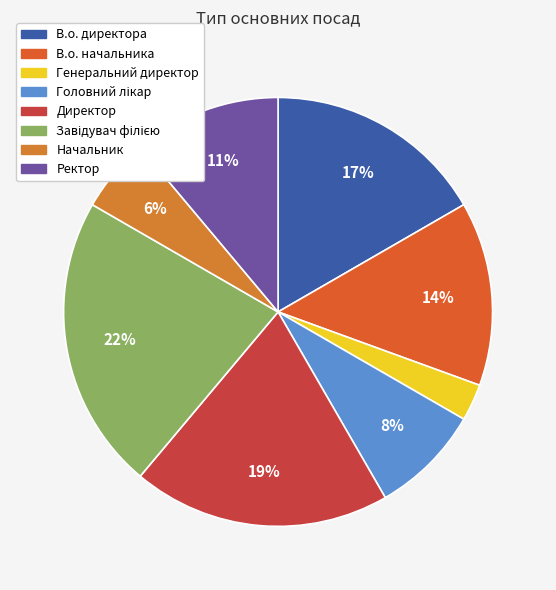

Which category has the biggest portion of the pie?

Завідувач філією